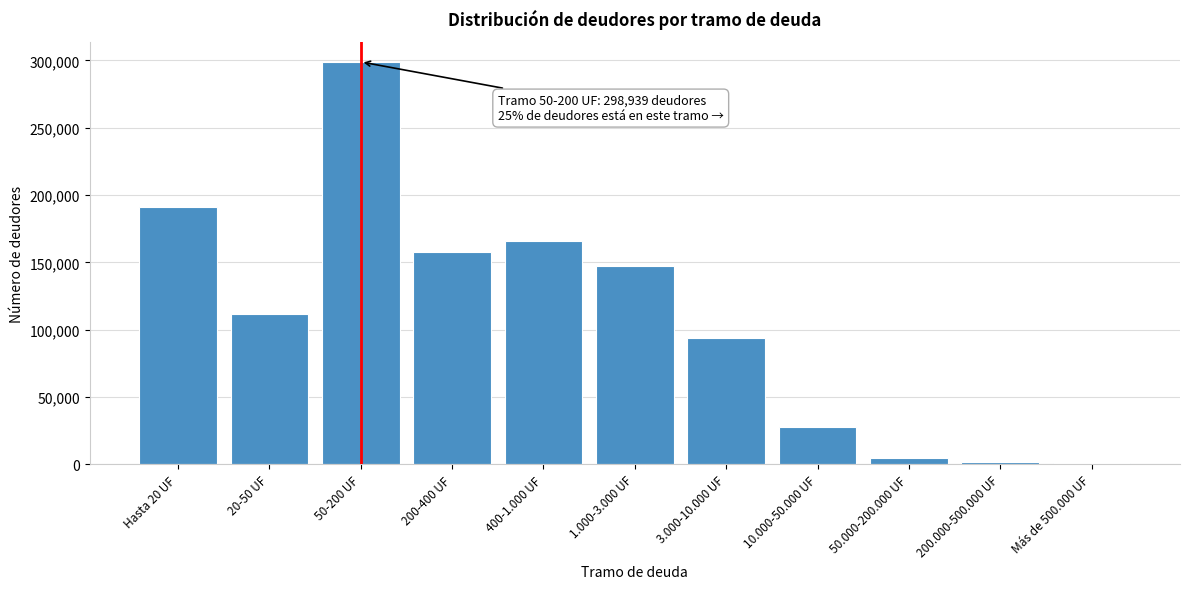

Which category has the highest value across all series?

50-200 UF